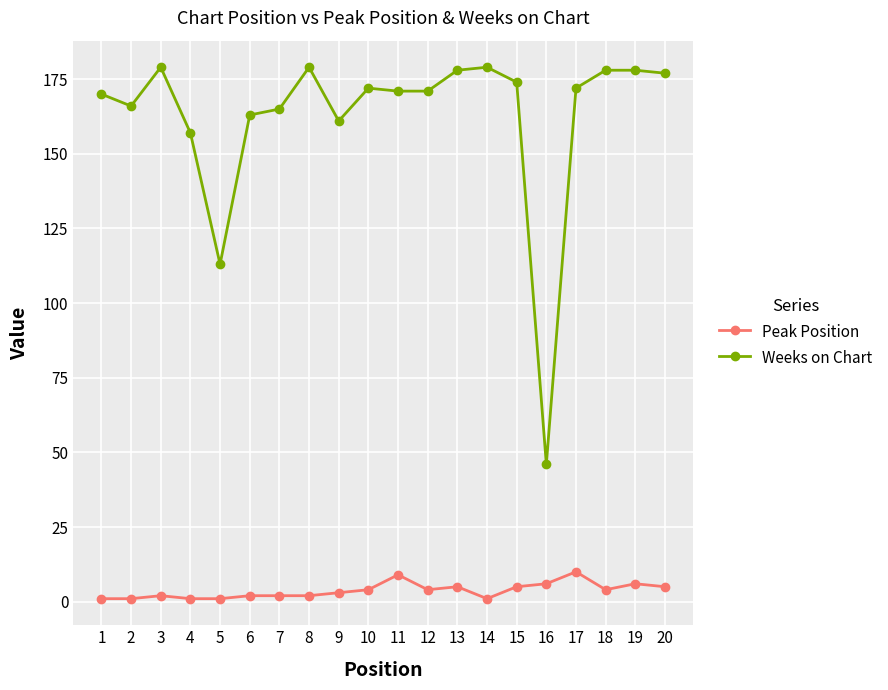

How many data points in Peak Position are less than 4?

10